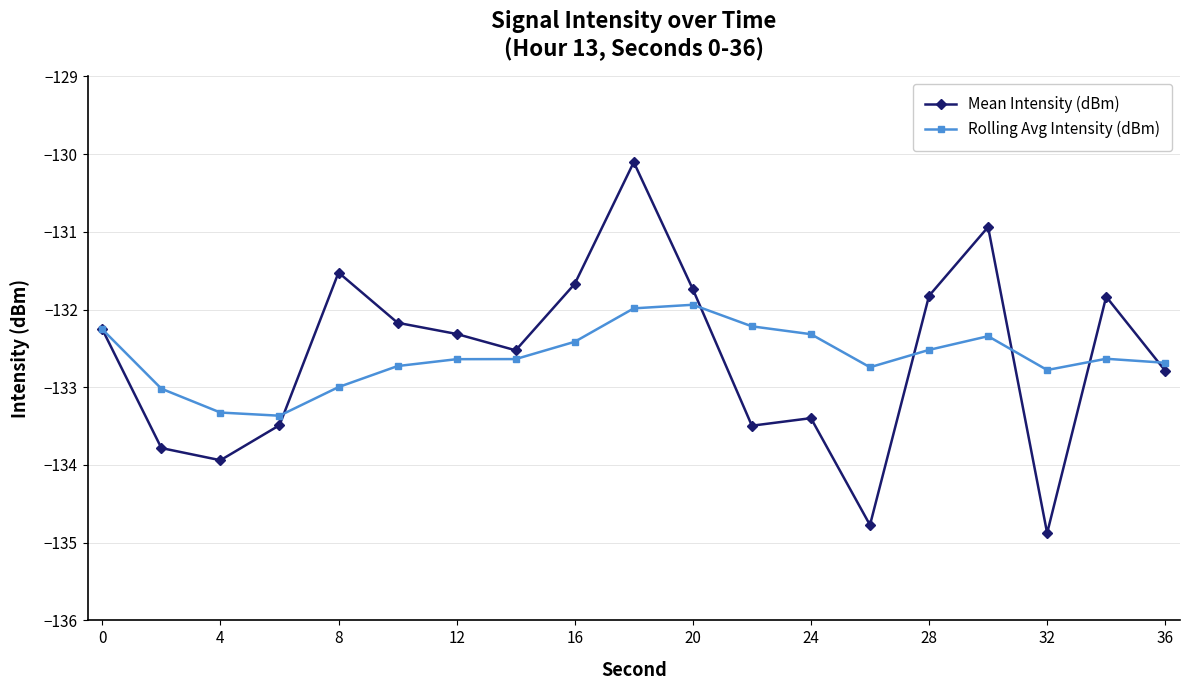

What is the value of the Rolling Avg Intensity (dBm) point at the 13th from the left?

-132.3